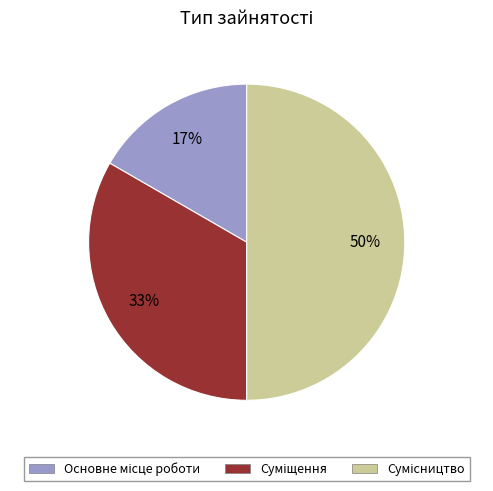

To the nearest percent, what is the average slice percentage?

33%